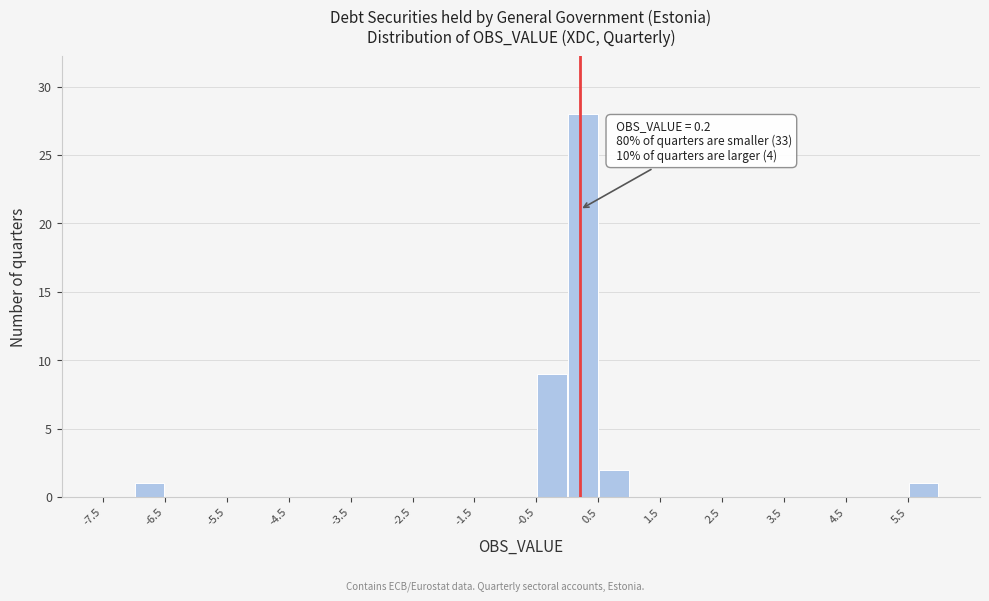

Which range on the x-axis has the tallest bar?

0.0 to 0.5